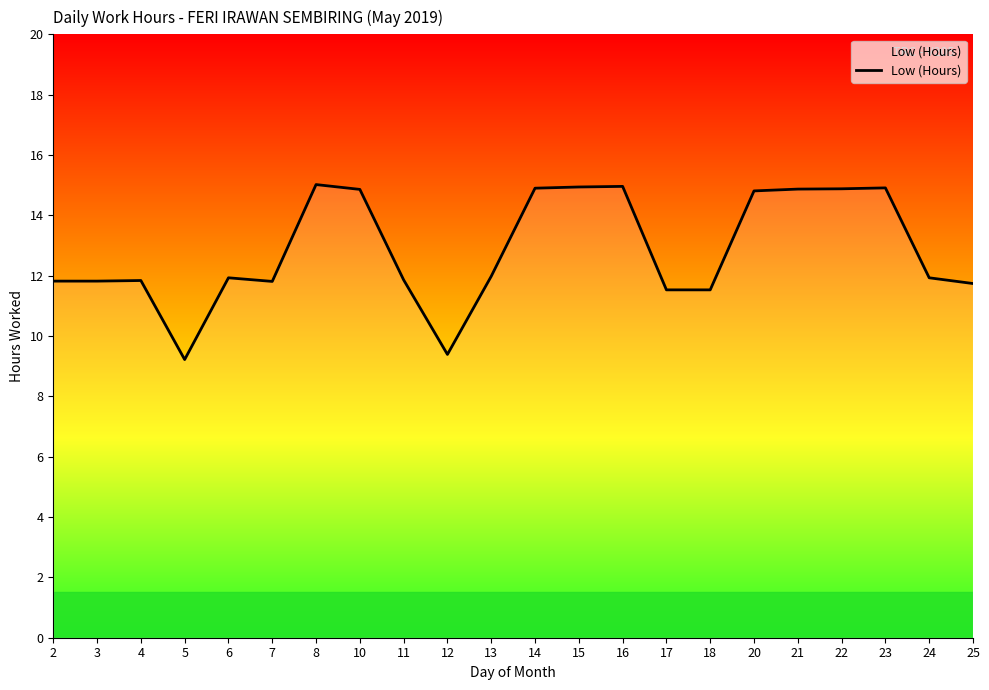

What value does the data have at 2?

11.8